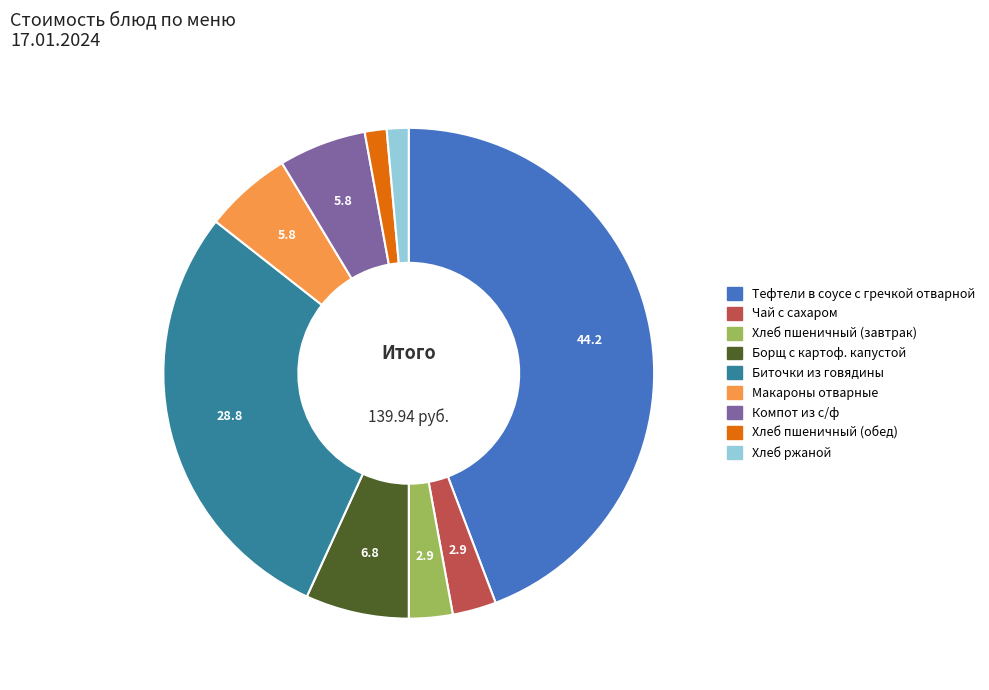

Is it true that Тефтели в соусе с гречкой отварной is 30% of the pie?

False